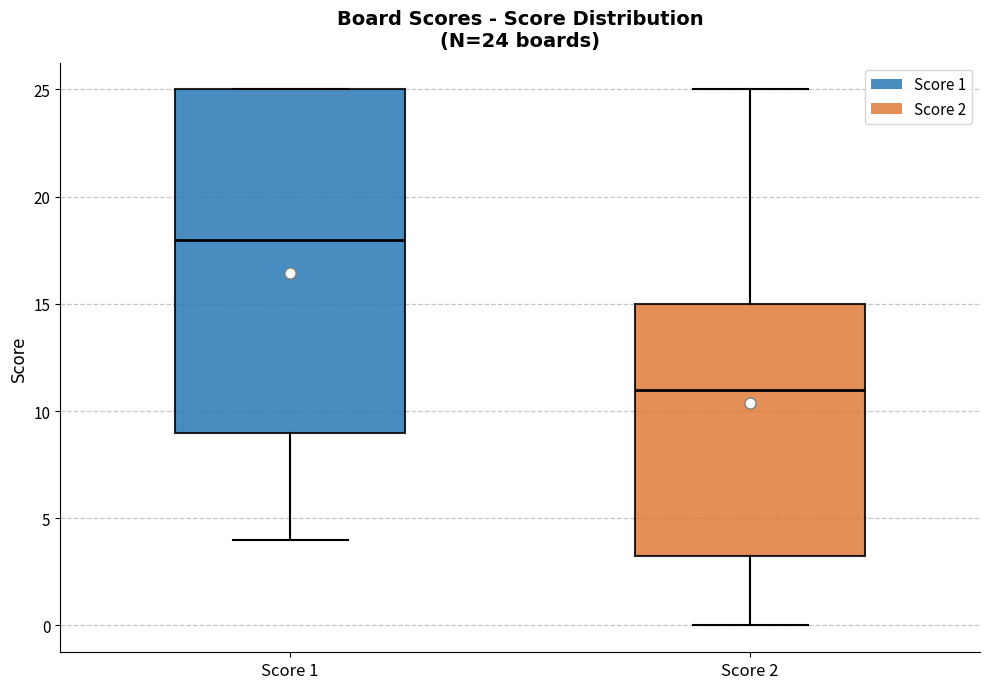

Which box is the tallest, from its lower edge to its upper edge?

Score 1